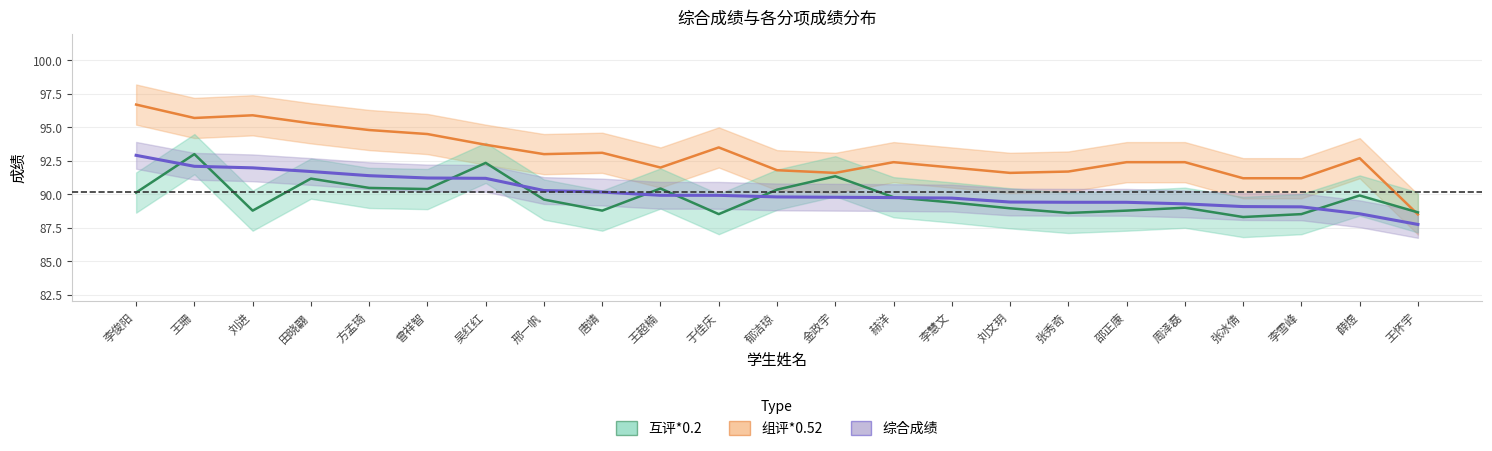

True or false: 综合成绩 and 组评*0.52 intersect in this chart.

False